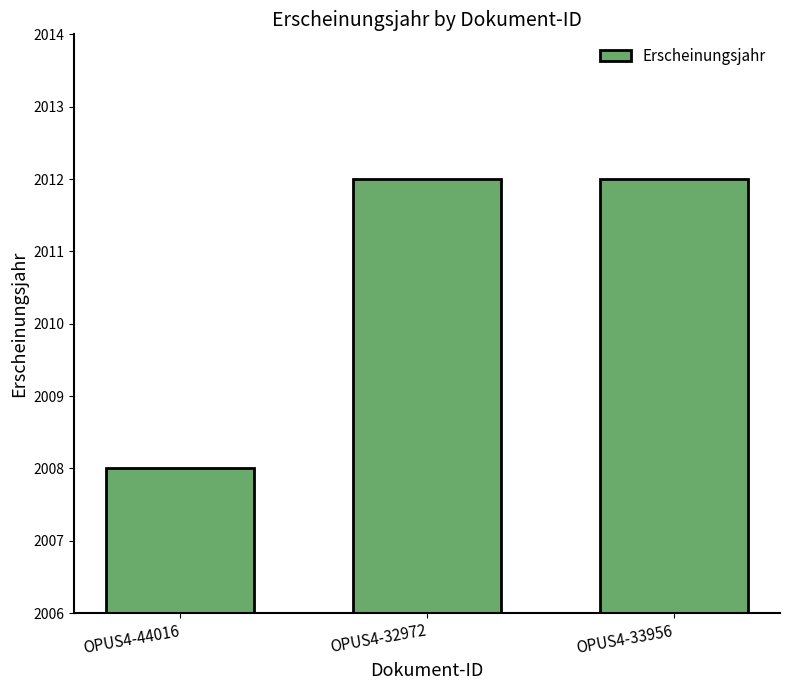

Count the values in the range 2008 to 2012.

3